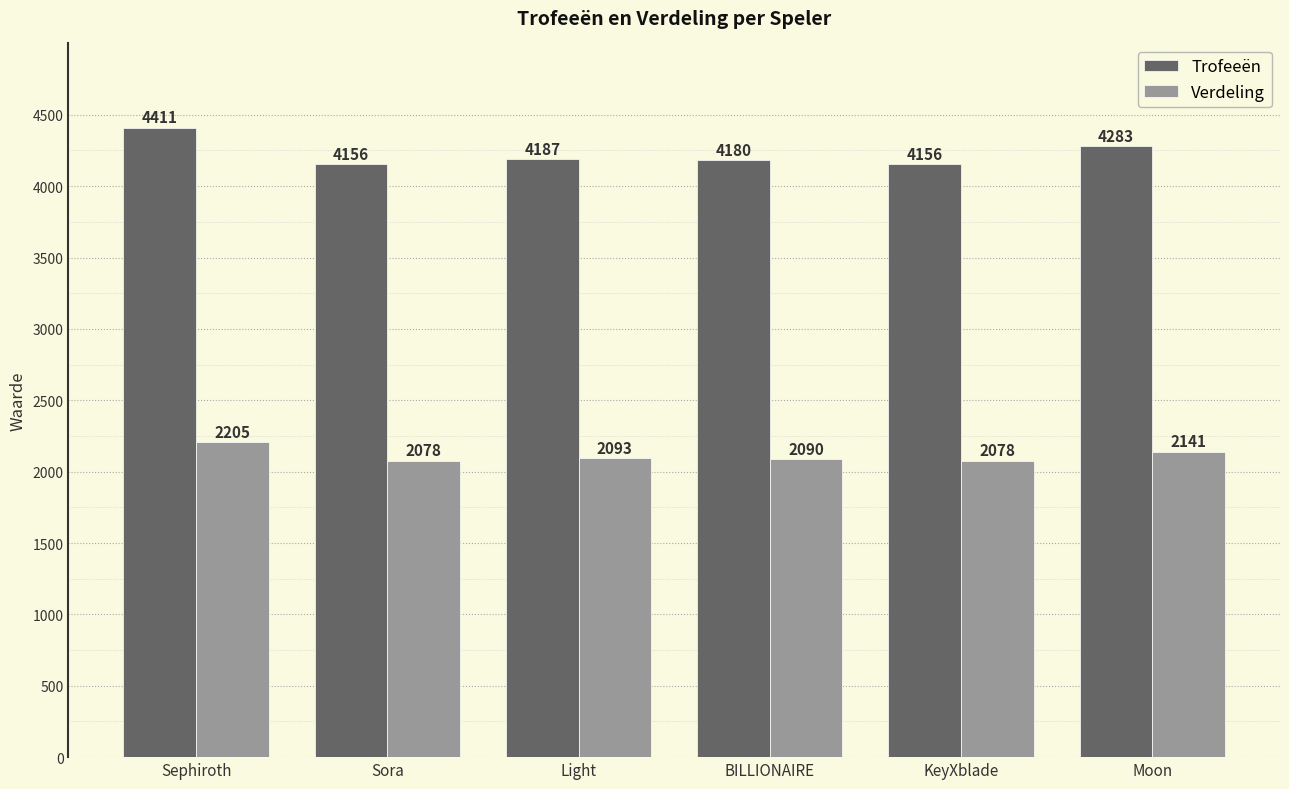

True or false: Trofeeën has a value of 2012 at Moon.

False